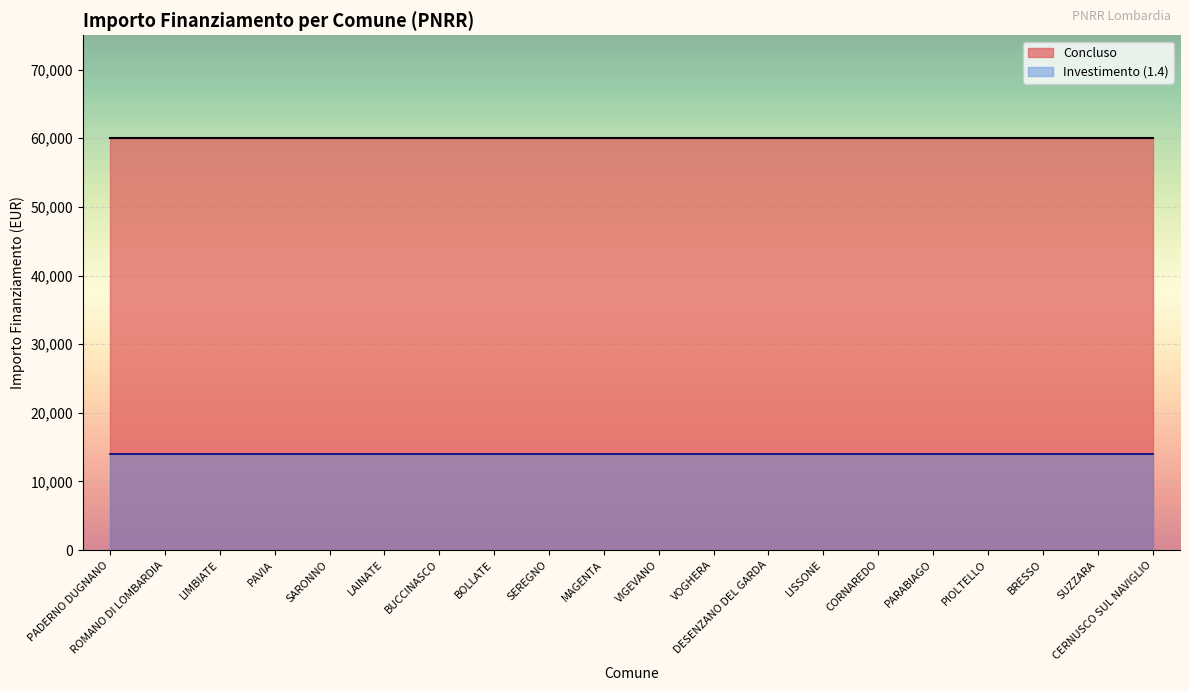

The value of Concluso at VOGHERA is 102976. True or false?

False